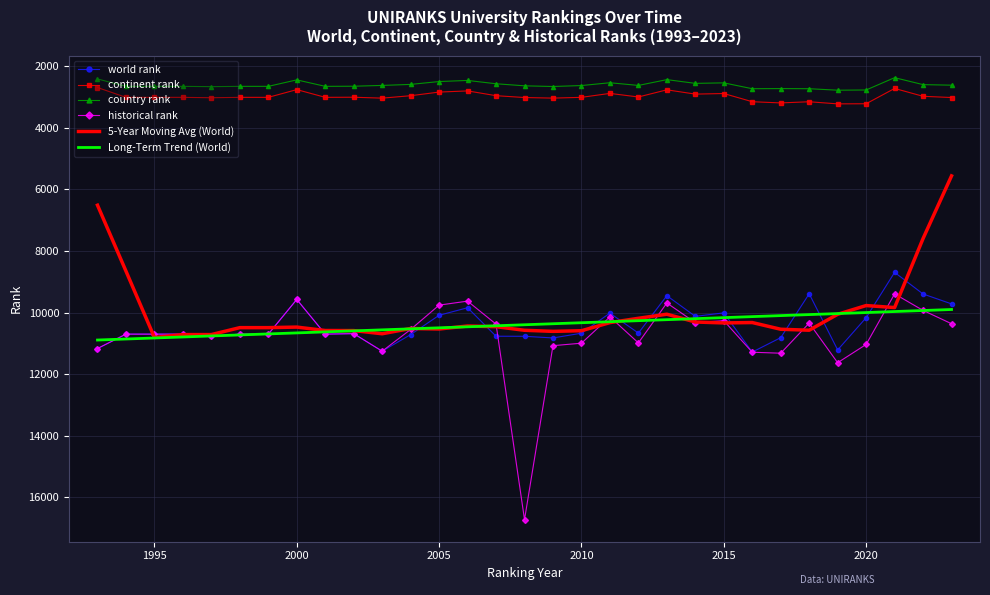

Which series has the widest spread of values?

historical rank